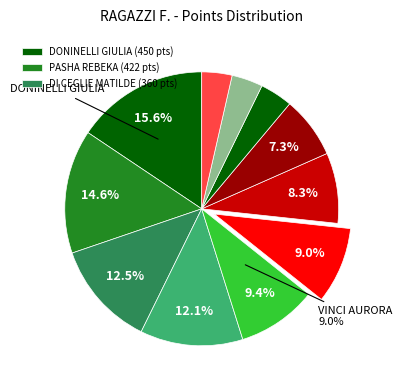

Rank the categories by value from lowest to highest.

LAHLAL SAMAR, CIAPPESONI ELENA, BRUSELLES SARA, FORNONI CAMILLA, RUGGERI ALICE, VINCI AURORA, GRIGALIUNAITE META, FORMILLO CARLOTTA, DI CEGLIE MATILDE, PASHA REBEKA, DONINELLI GIULIA